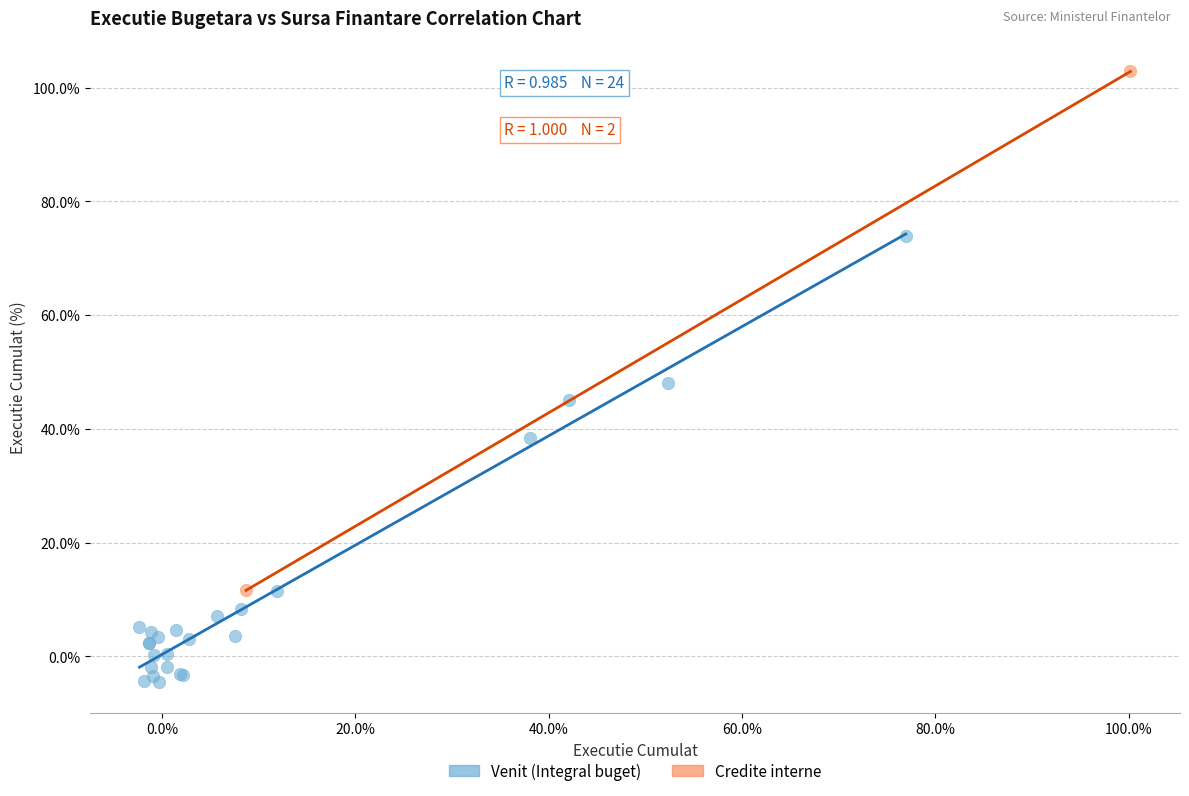

What are all the series names shown in the legend?

Venit (Integral buget), Credite interne